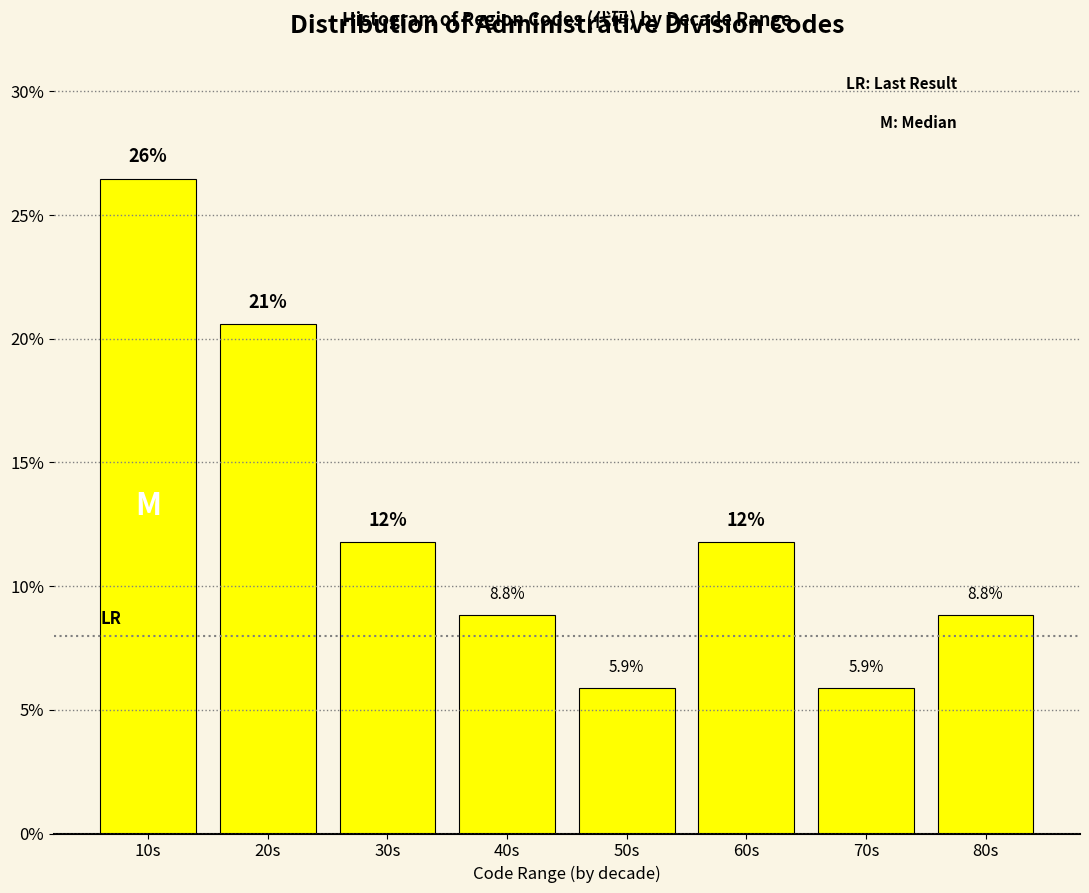

Reading left to right, extract all data points from this chart.

26.5	20.6	11.8	8.8	5.9	11.8	5.9	8.8